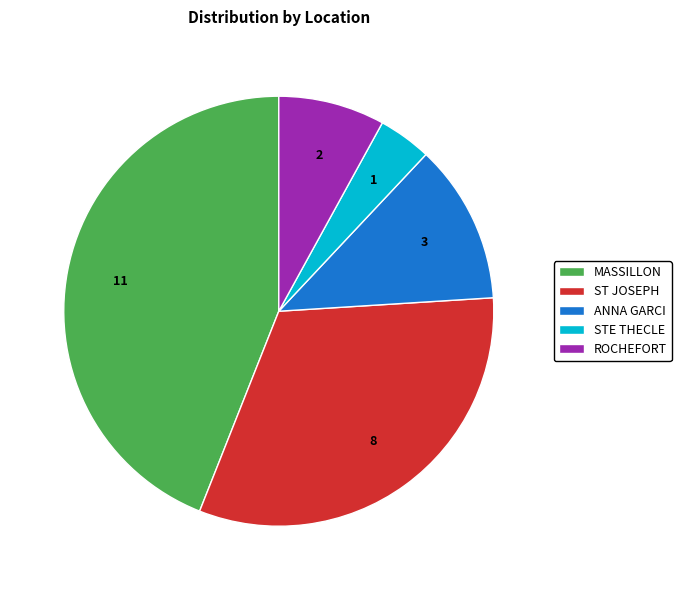

How many slices are in this pie chart?

5